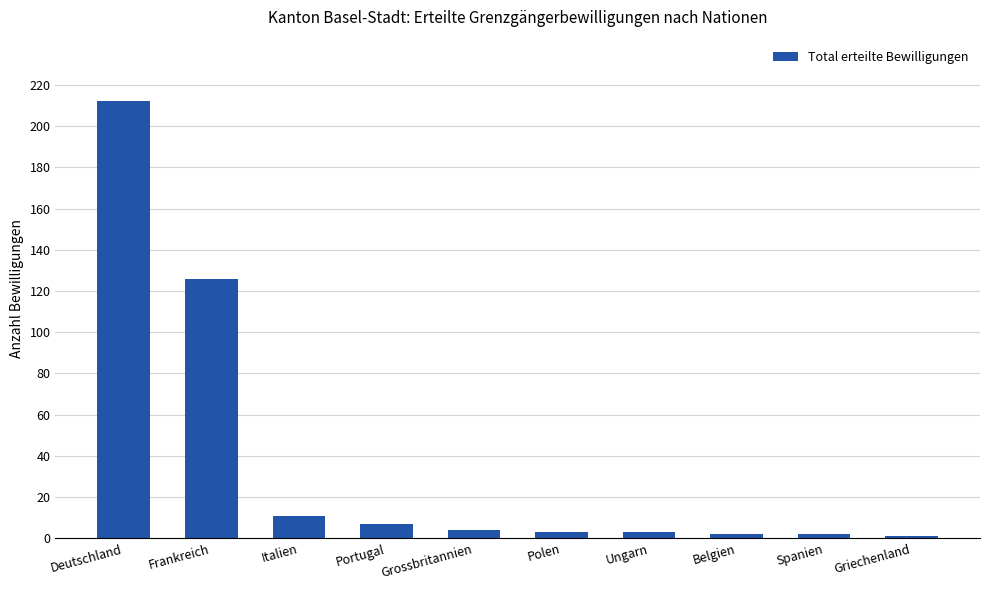

What is the difference between the second highest and minimum values?

125